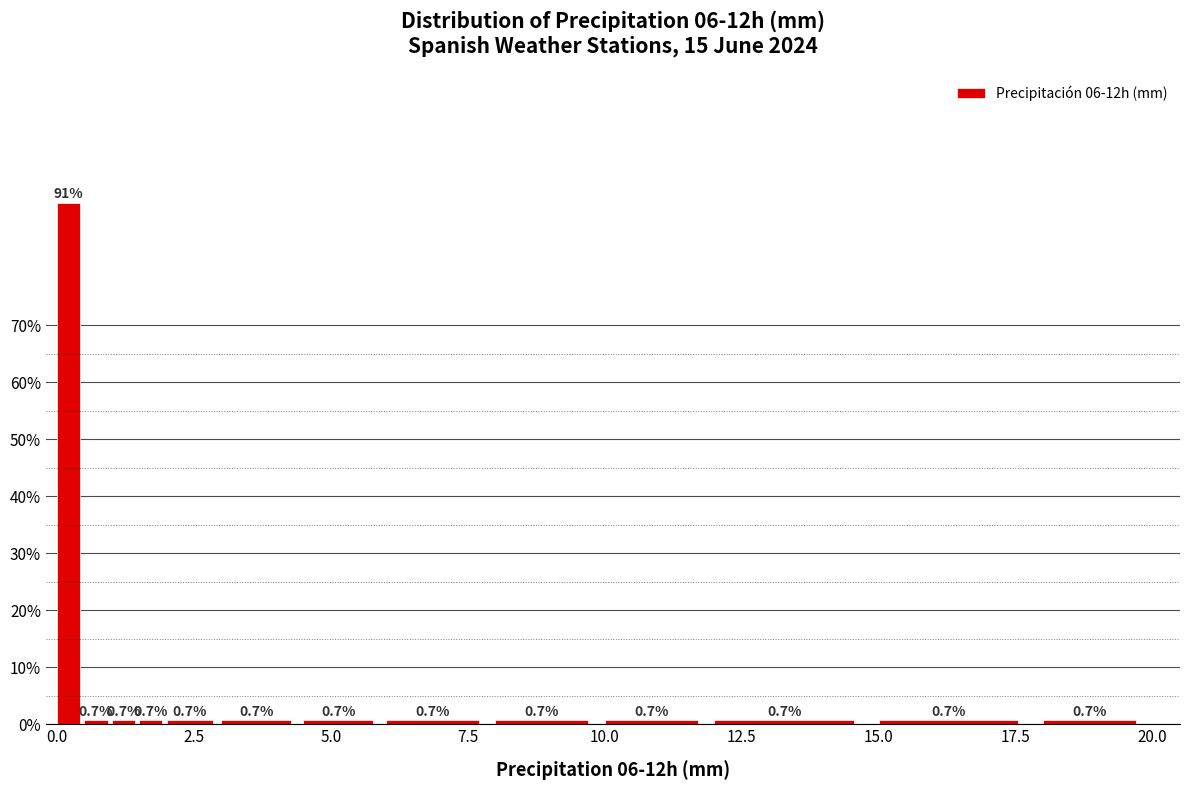

Read against the x-axis, roughly where is the centre of the tallest bar?

0.0